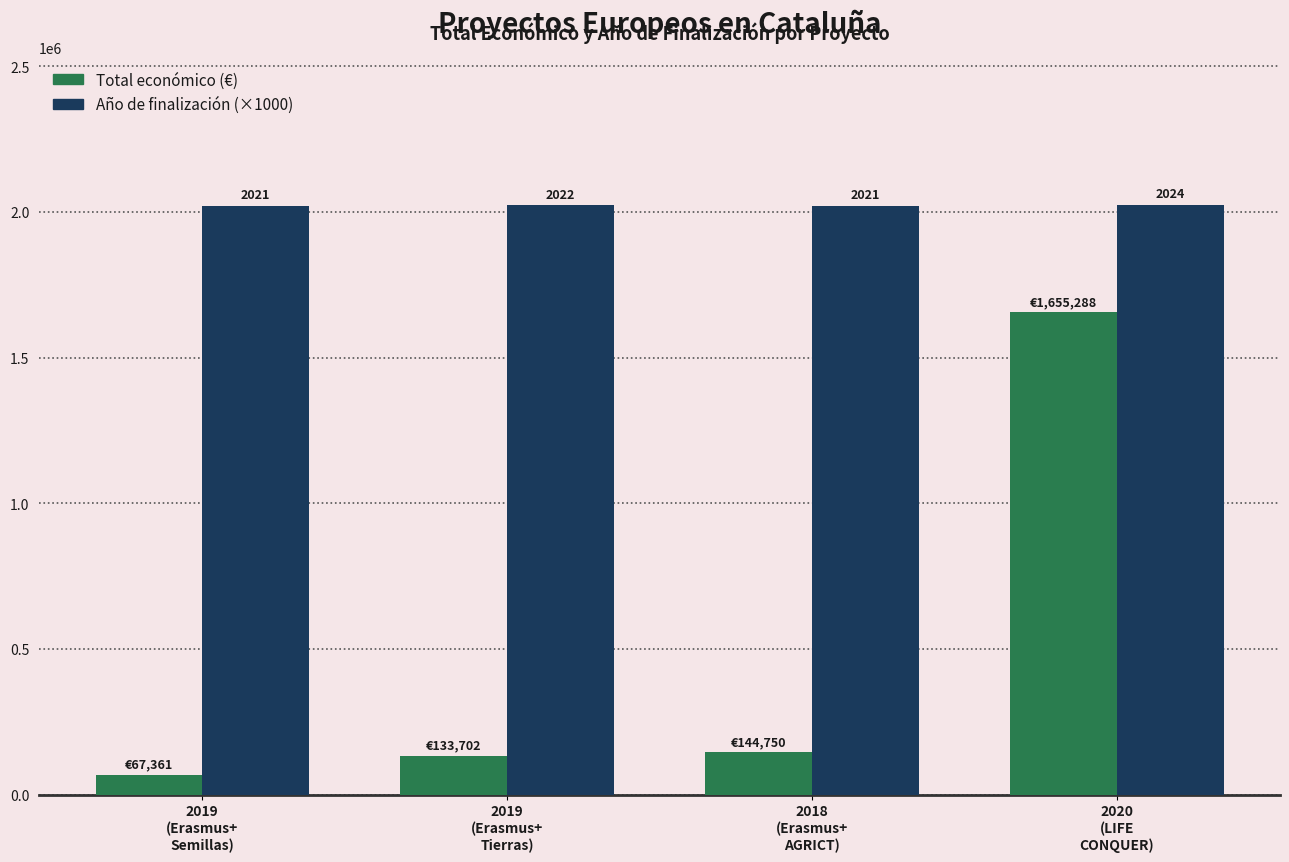

Reading right to left, what are all the values shown in this chart?

Total económico (€): 2020
(LIFE
CONQUER)=1655288	2018
(Erasmus+
AGRICT)=144750	2019
(Erasmus+
Tierras)=133702	2019
(Erasmus+
Semillas)=67361
Año de finalización (×1000): 2020
(LIFE
CONQUER)=2024000	2018
(Erasmus+
AGRICT)=2021000	2019
(Erasmus+
Tierras)=2022000	2019
(Erasmus+
Semillas)=2021000